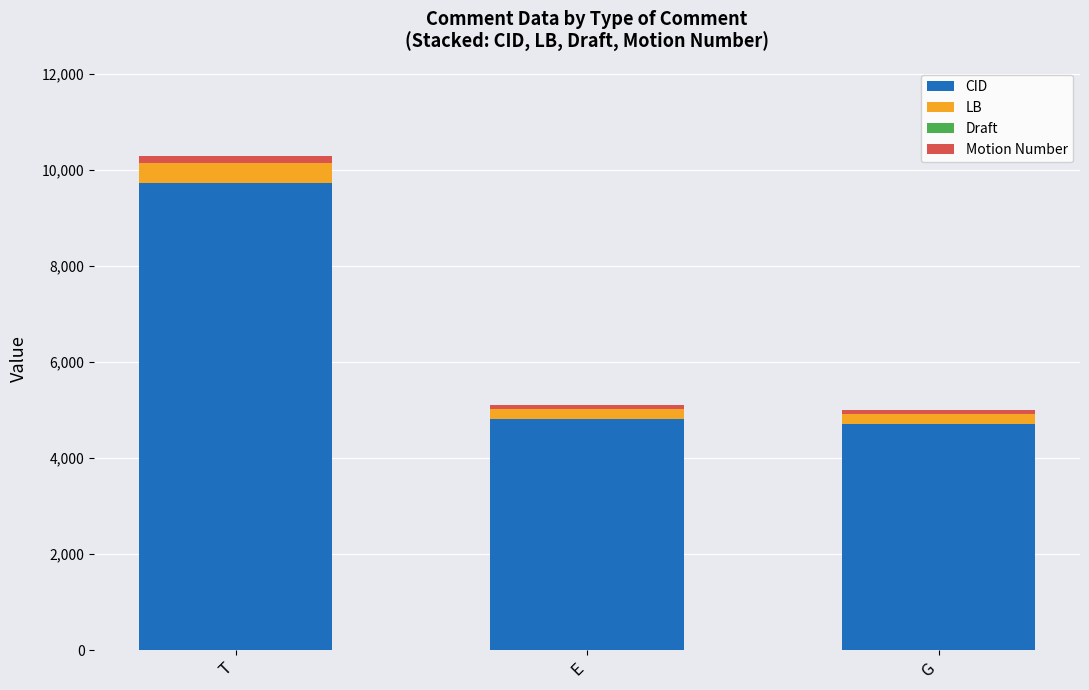

At which label does CID reach its peak?

T